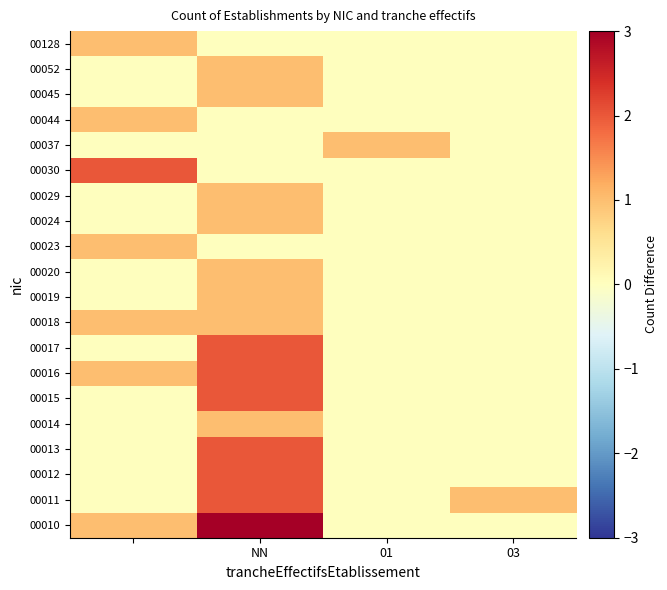

What is the maximum value shown in the chart?

3